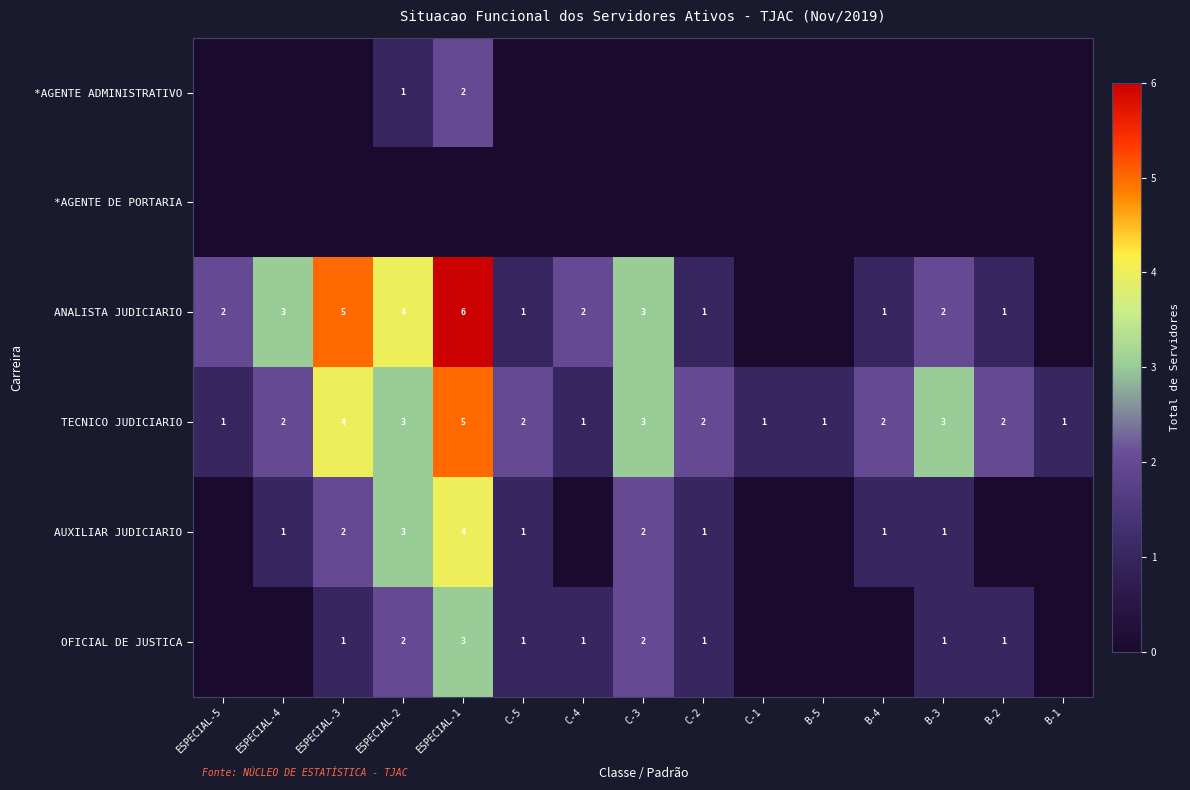

What is the difference between the highest and lowest values at ESPECIAL-4?

3